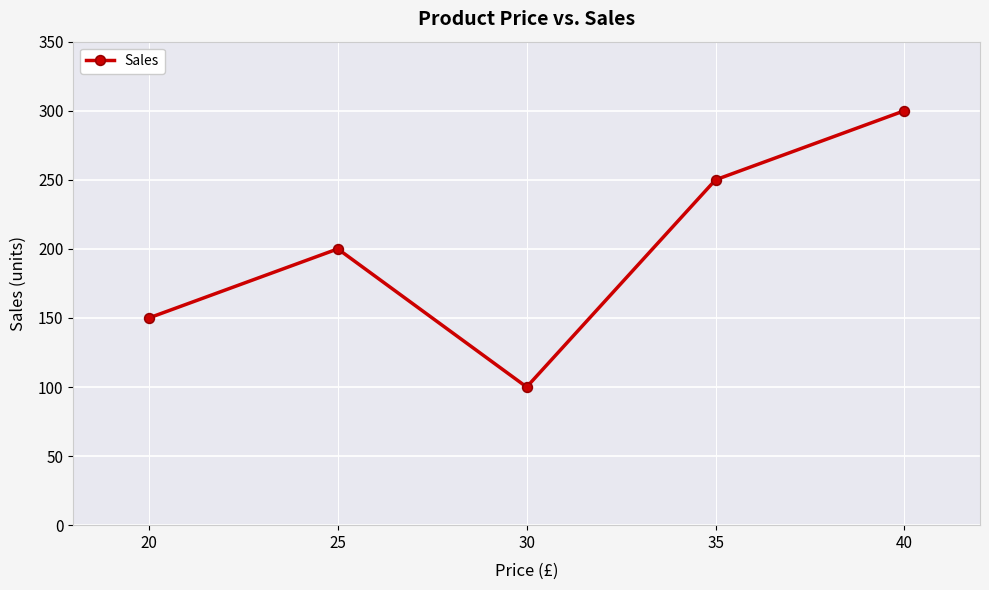

Does the chart display data point markers on the line(s)?

Yes